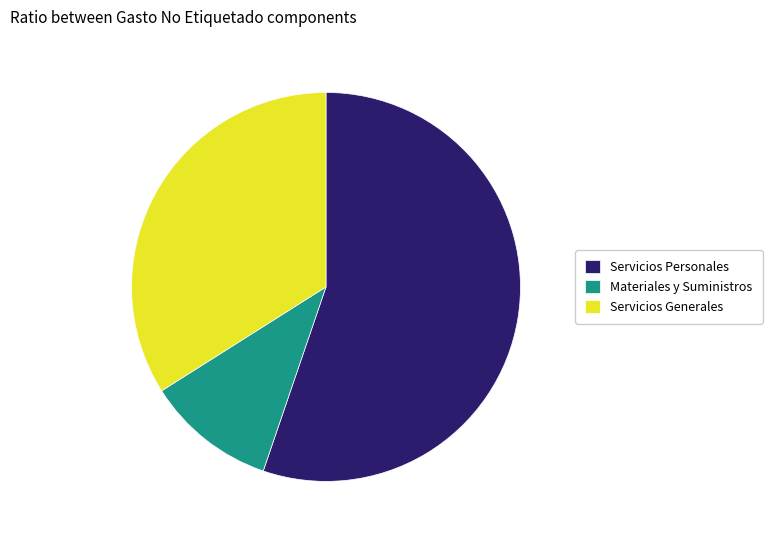

Which has a higher value, Servicios Generales or Materiales y Suministros?

Servicios Generales